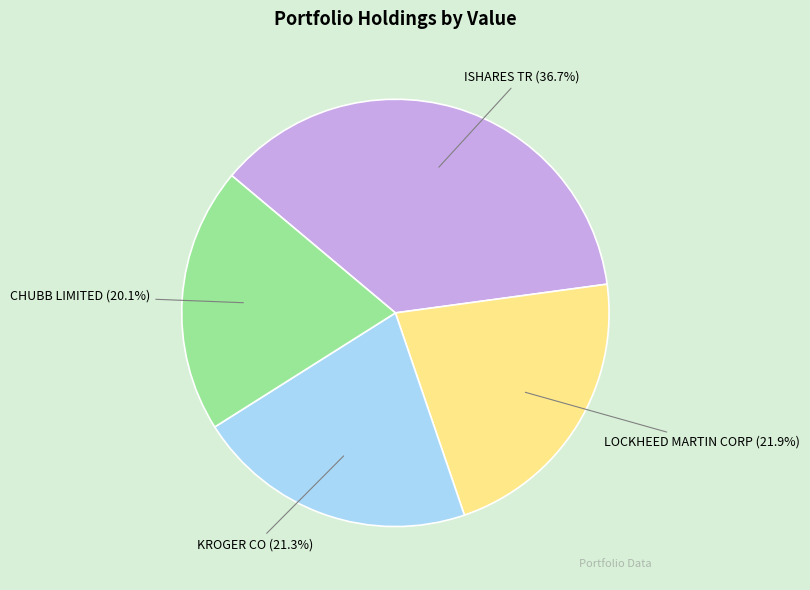

Does any single category account for the majority?

No